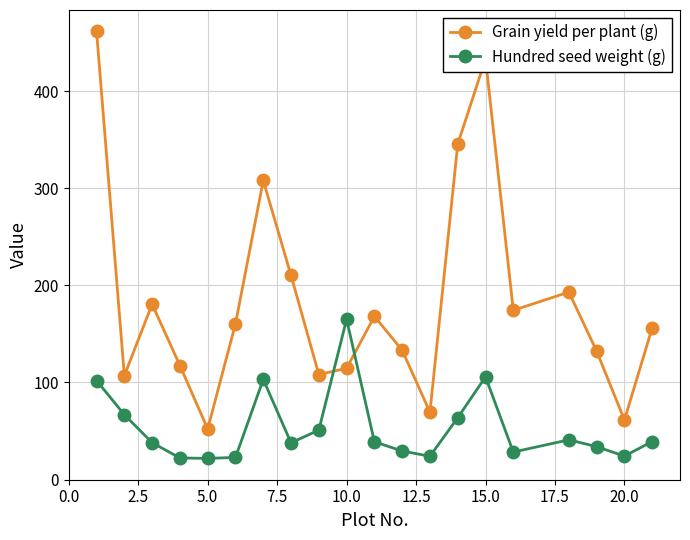

List the series in order of their peak value, lowest first.

Hundred seed weight (g), Grain yield per plant (g)